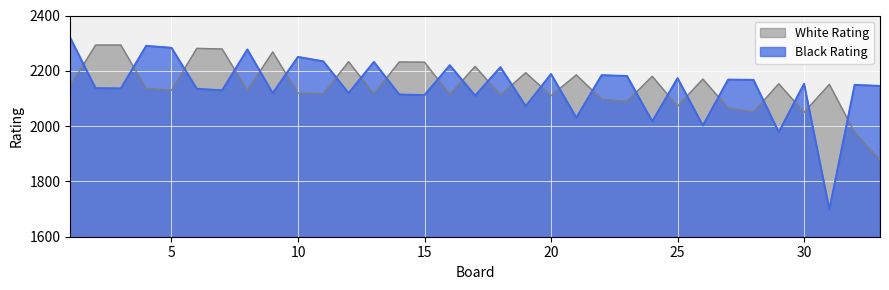

What is the value of the Black Rating point at the 11th from the left?

2234